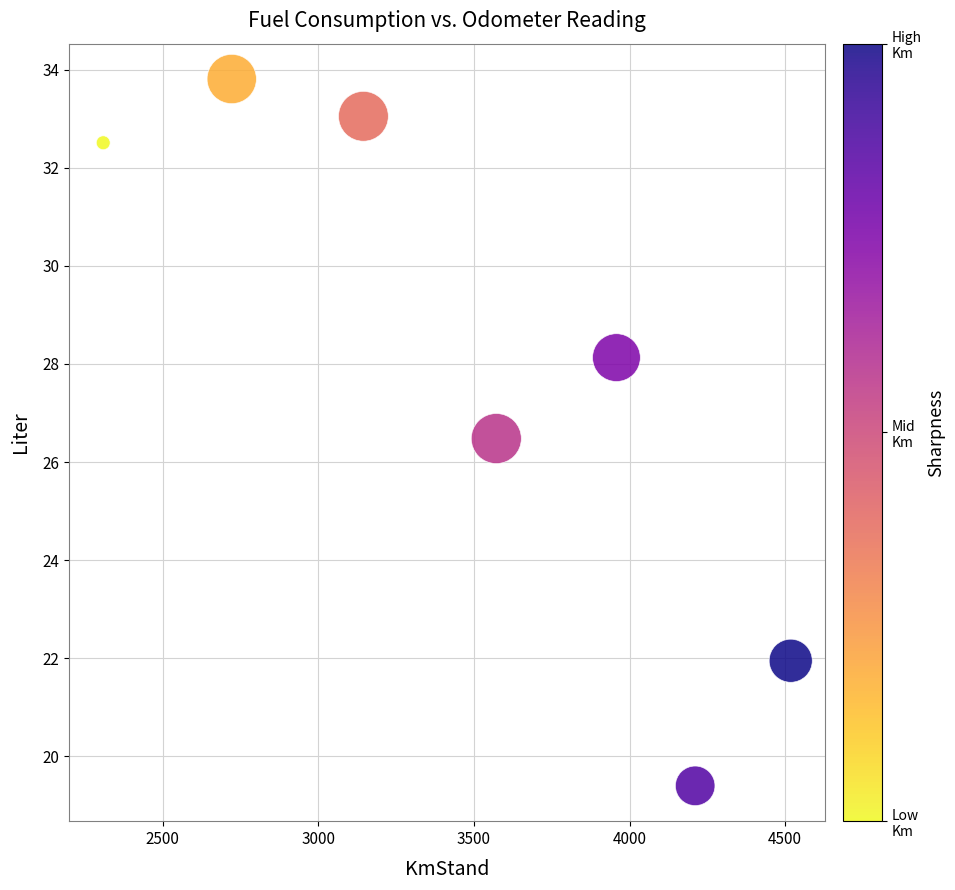

What Y value in the scatter plot is closest to 26?

26.5